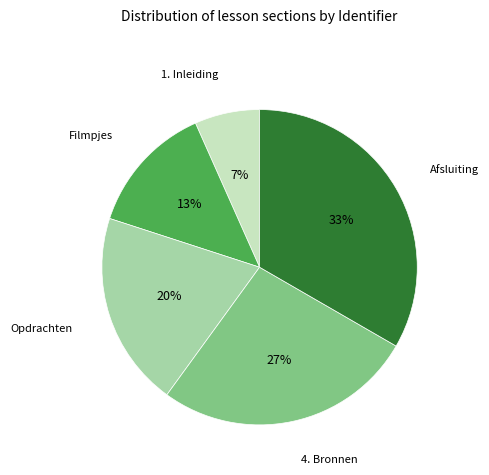

Is there any slice that represents more than half of the pie?

No